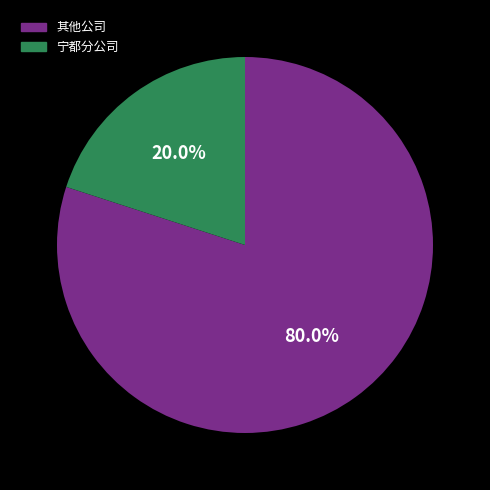

Is there a majority slice in this chart?

Yes